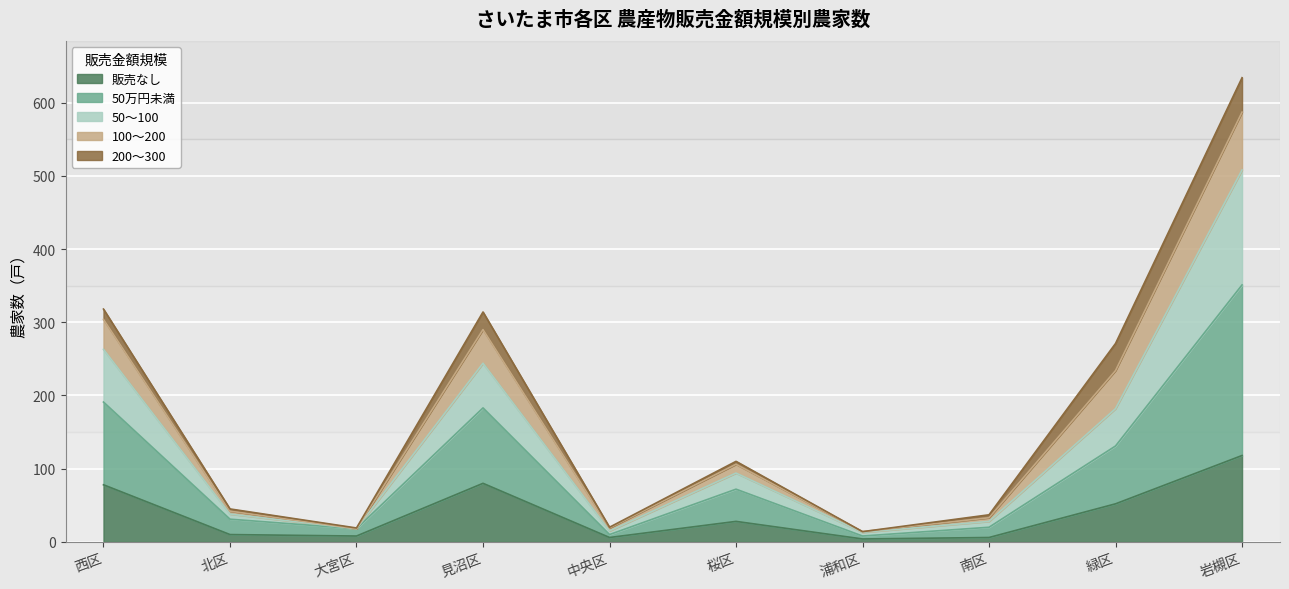

What is the sum of all 販売なし values?

390